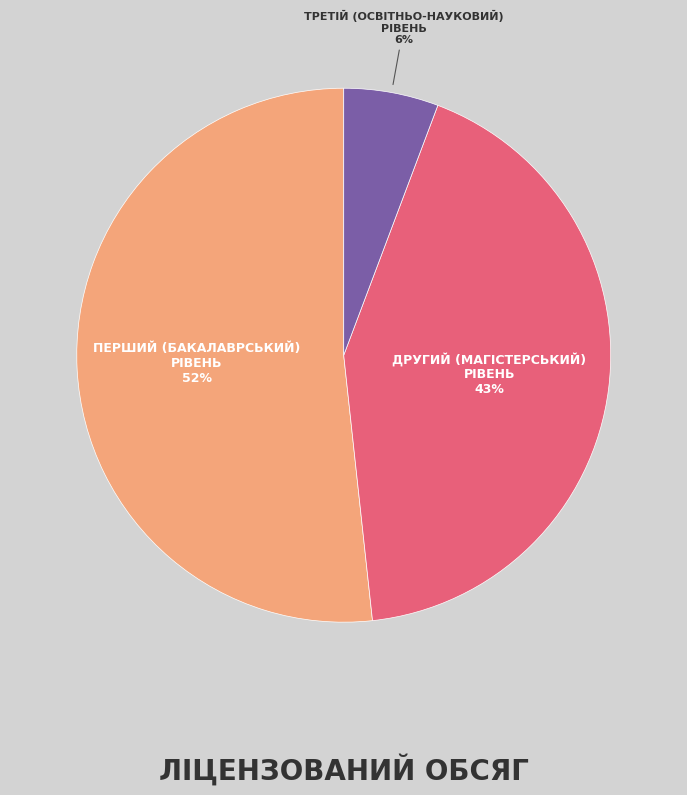

Does any single category account for the majority?

Yes